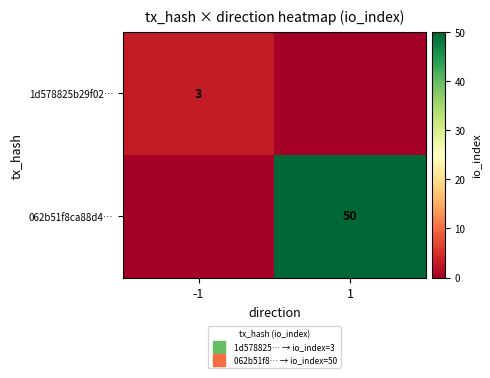

At which label is 062b51f8ca88d4… closest to 25?

-1